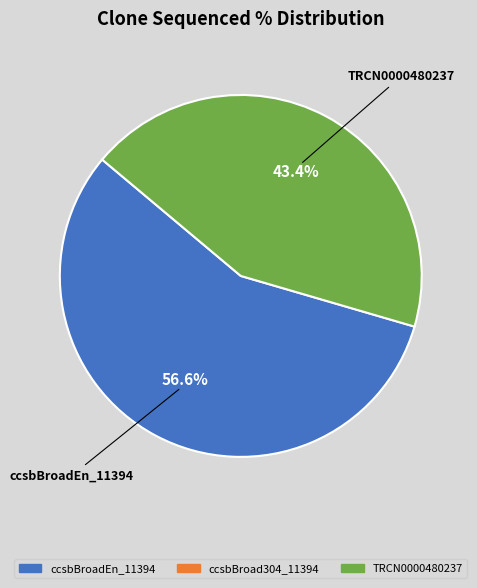

Does any single category account for the majority?

Yes